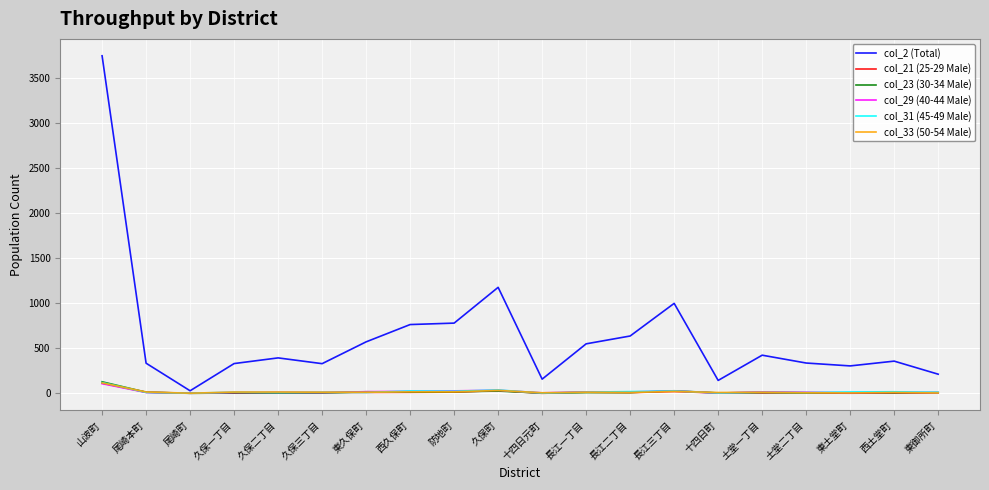

Which label corresponds to the largest value in the chart?

山波町